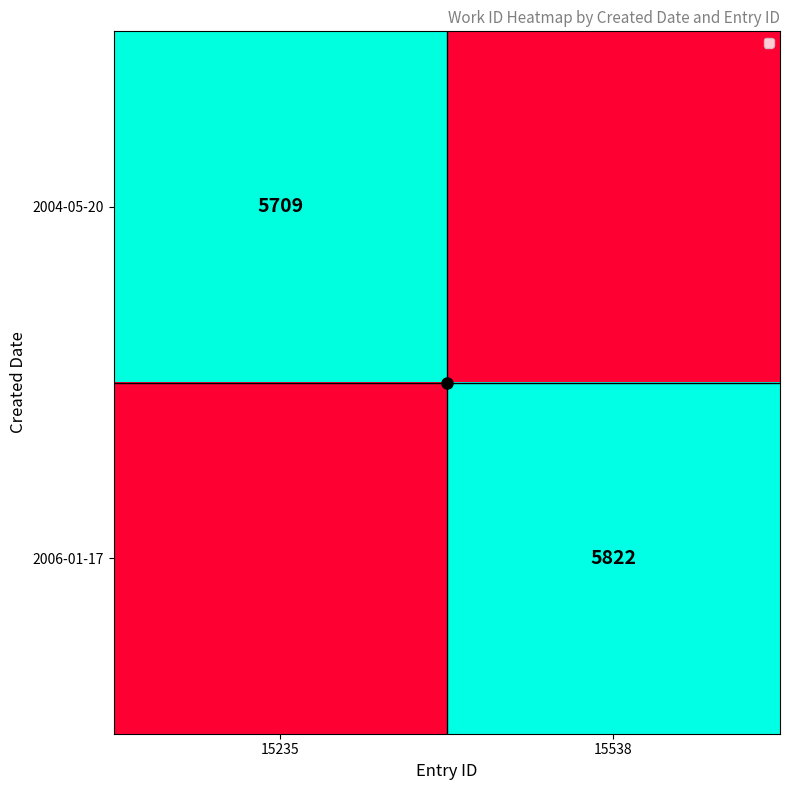

The value of 2004-05-20 at 15235 is 5709. True or false?

True